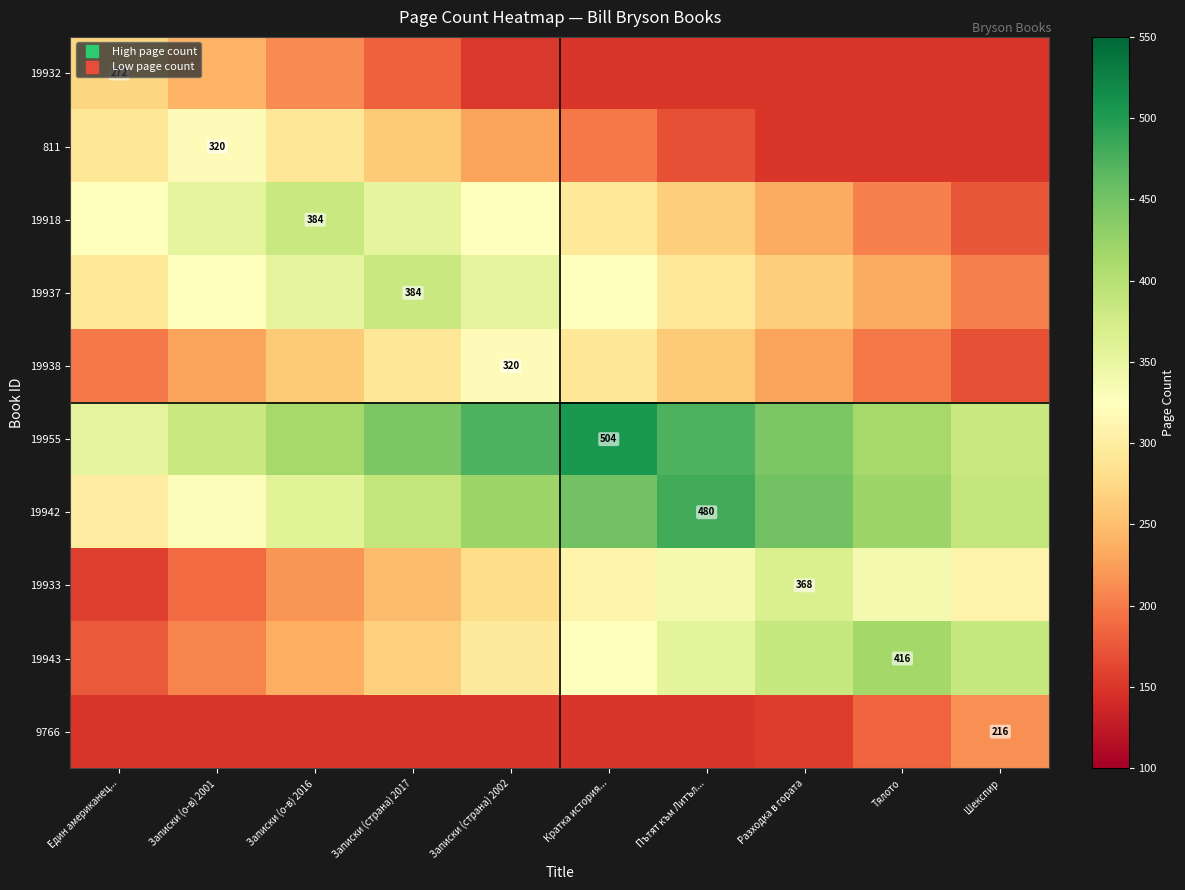

Which series has the largest total across all categories?

19955